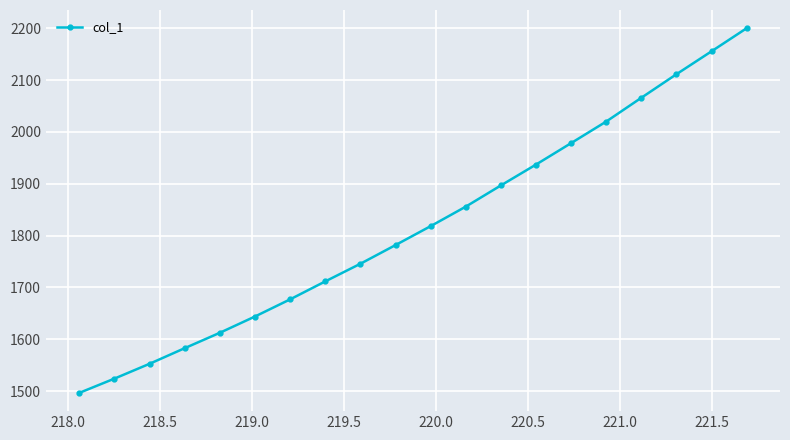

What is the sum of all values?

36365.6